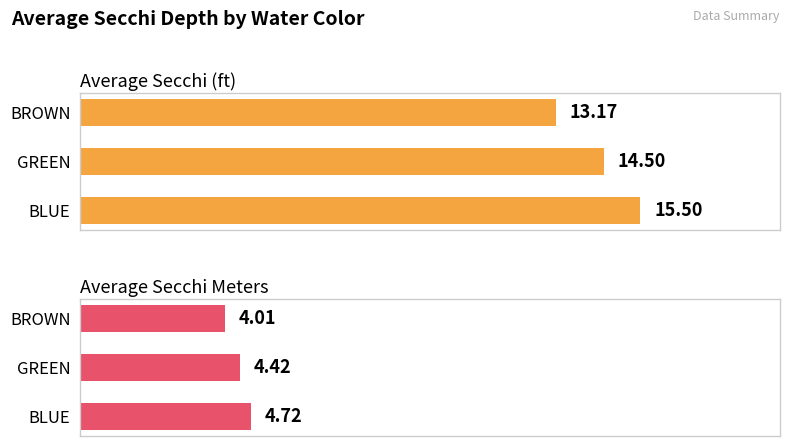

List the series in order of their overall mean, highest first.

Average Secchi (ft), Average Secchi Meters